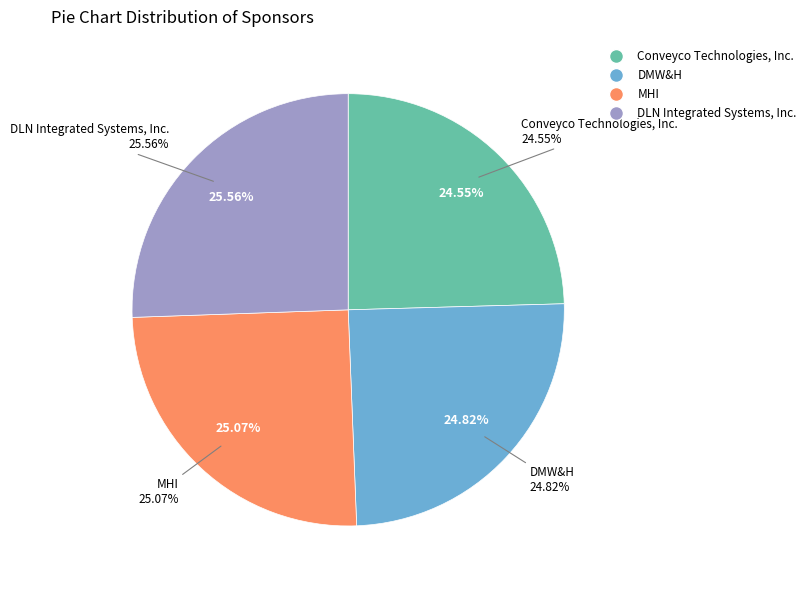

What percentage do DMW&H and DLN Integrated Systems, Inc. together represent?

50.4%